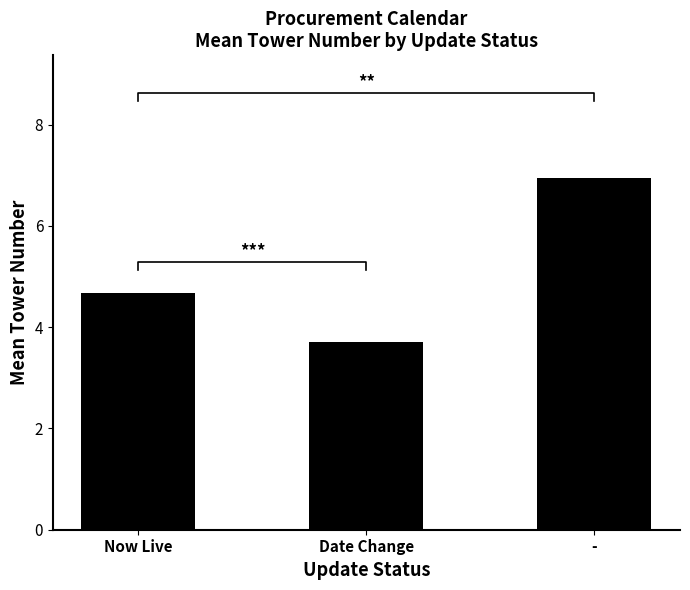

Reading left to right, transcribe all the data shown in this chart.

Now Live=4.7	Date Change=3.7	-=6.9